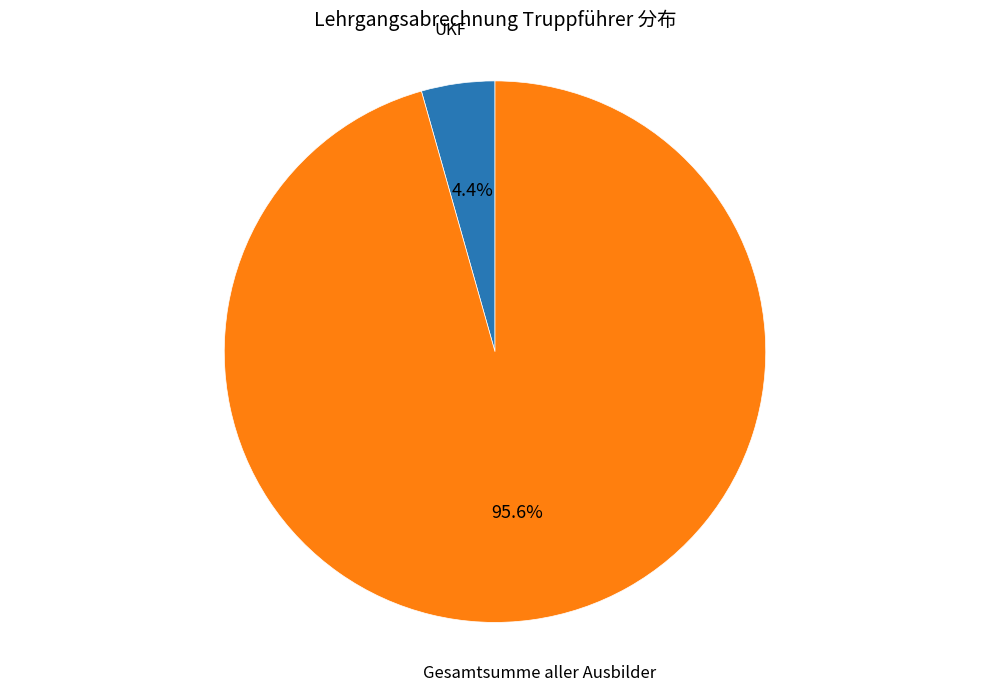

Does any single category account for the majority?

Yes